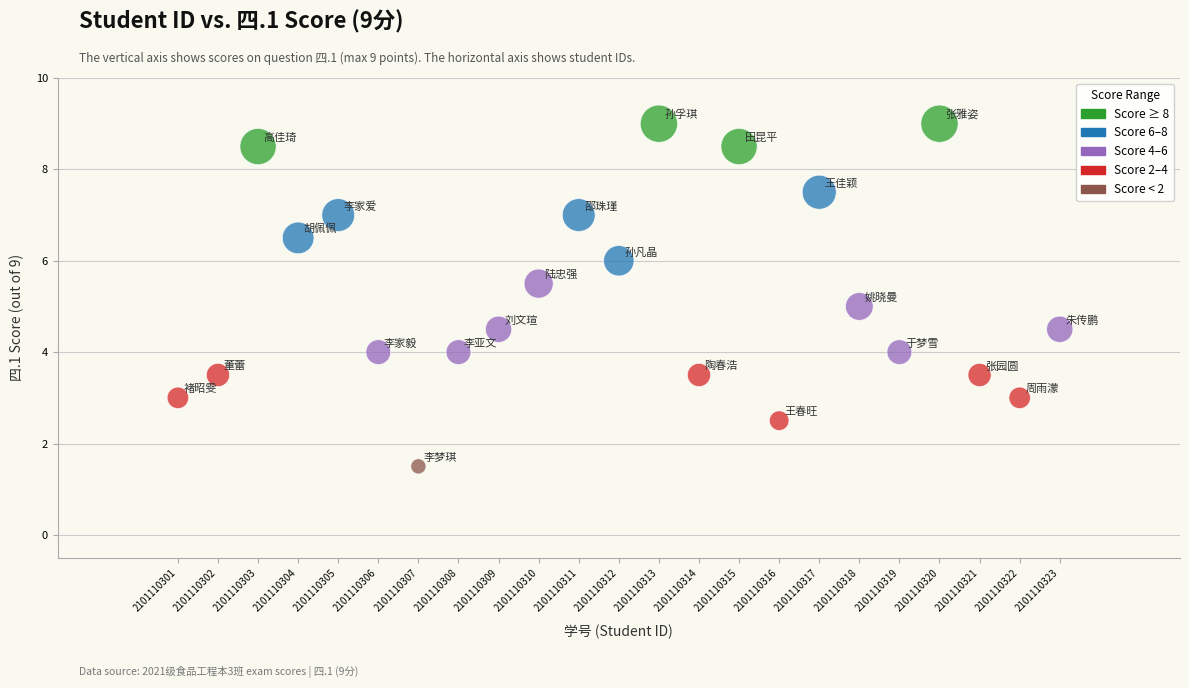

What is the range of X values (max minus min)?

22.0